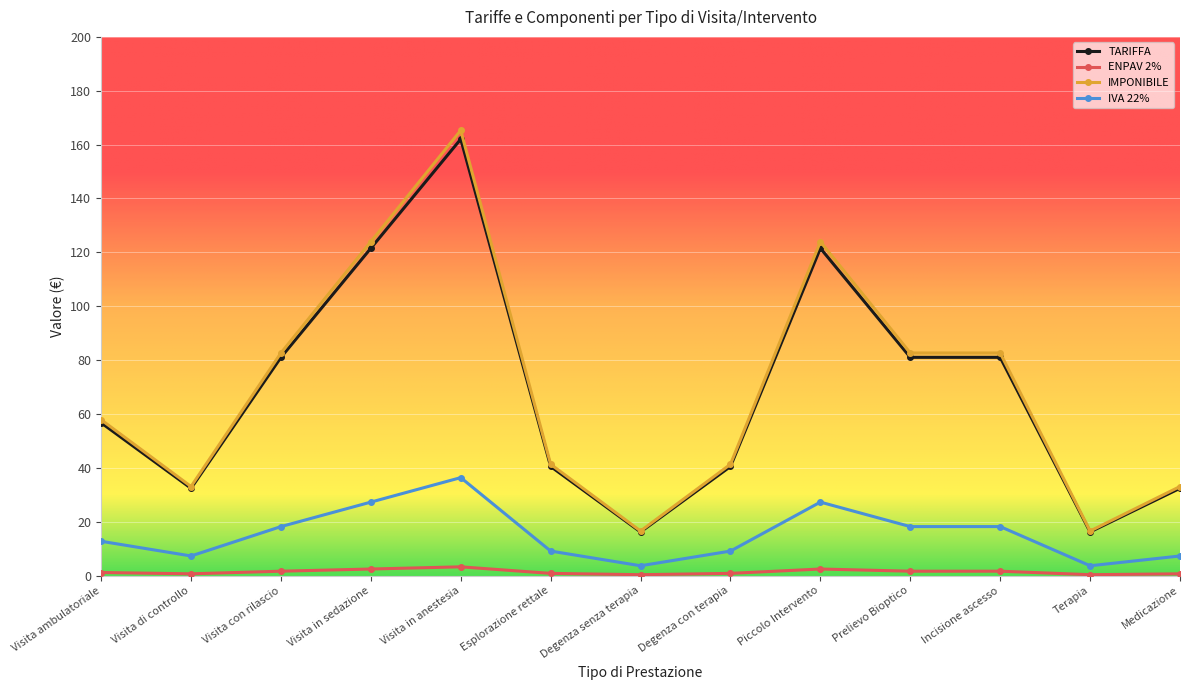

What is the average value of the ENPAV 2% series?

1.4